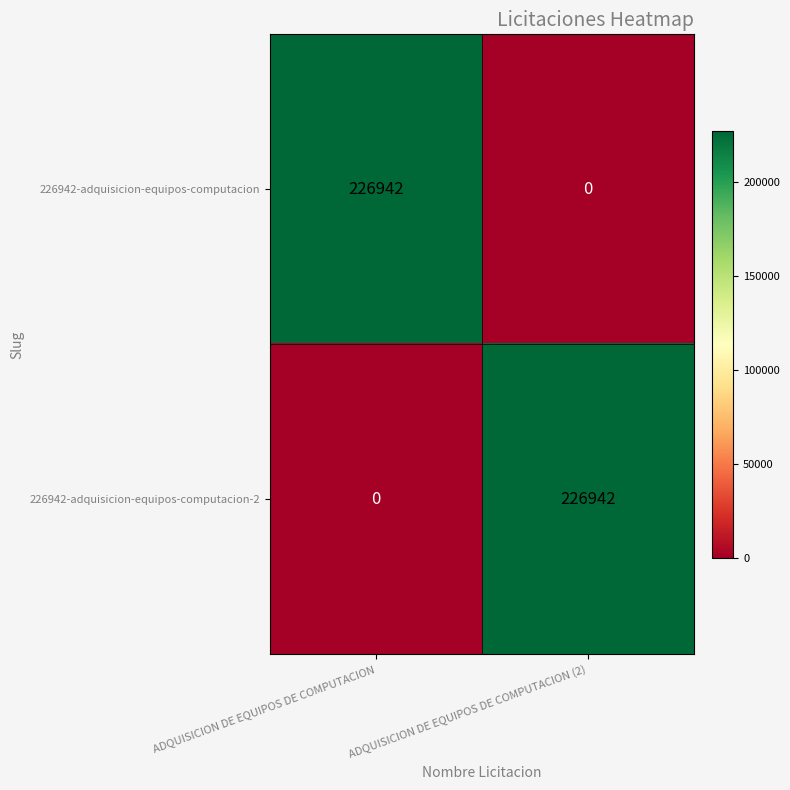

Where is 226942-adquisicion-equipos-computacion-2 nearest to the value 113471?

ADQUISICION DE EQUIPOS DE COMPUTACION